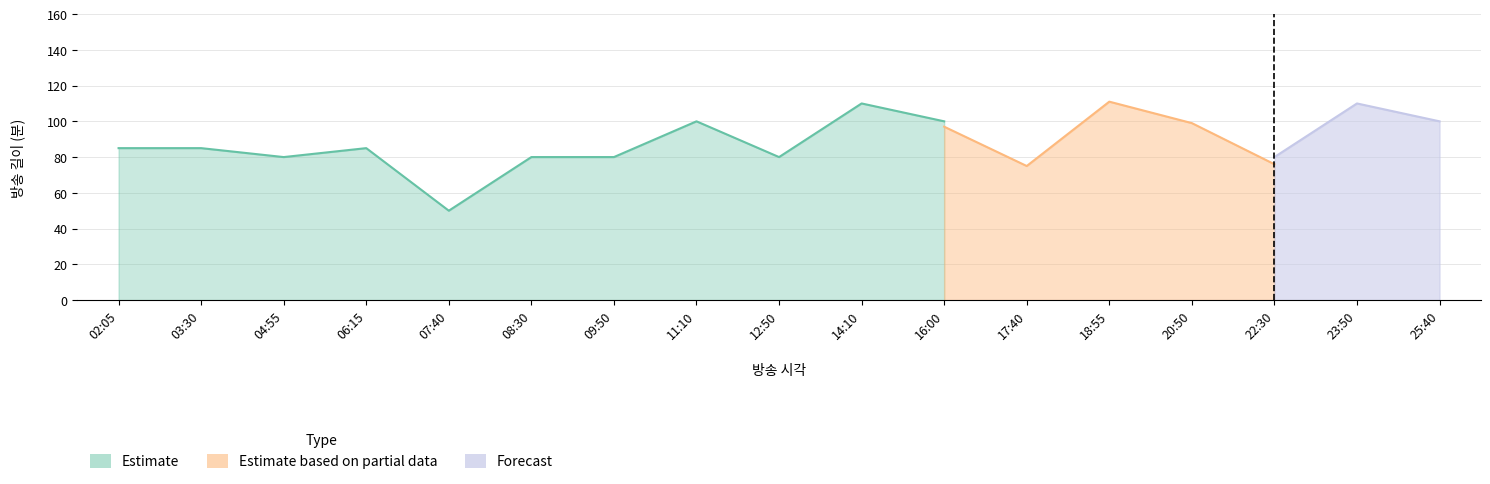

Is it true that 길이 equals 80 at 07:40?

False